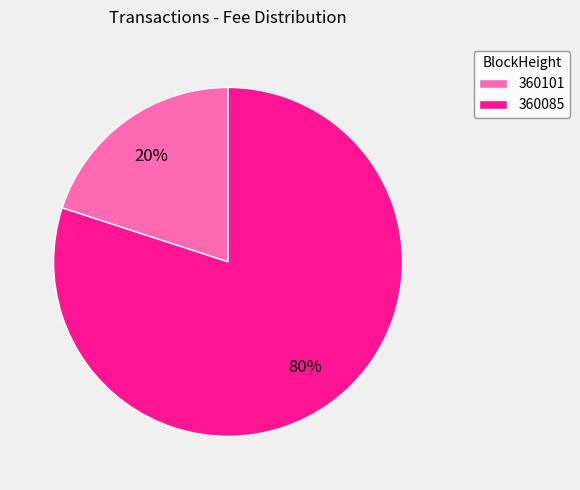

Do 360085 and 360101 together represent more than half of the pie?

Yes